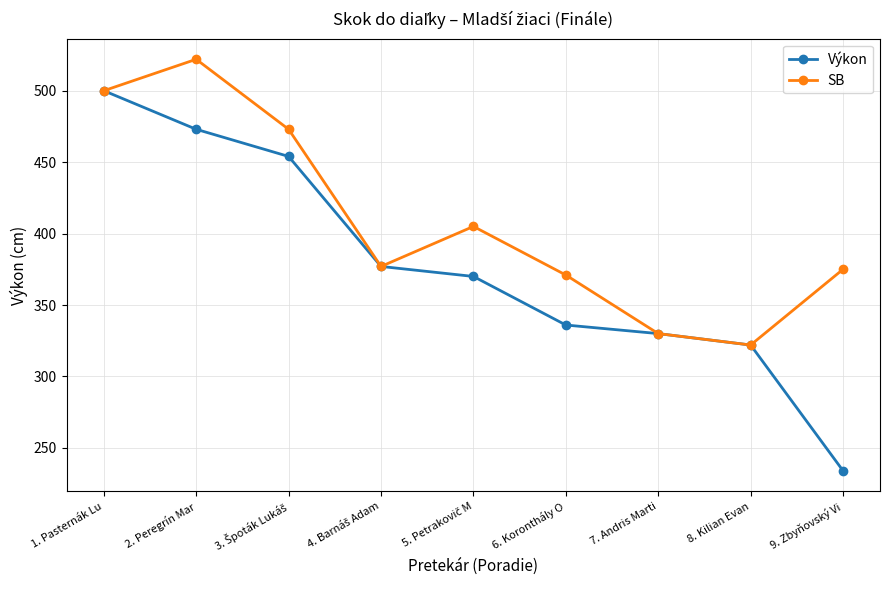

At which label does Výkon reach its peak?

1. Pasternák Lu